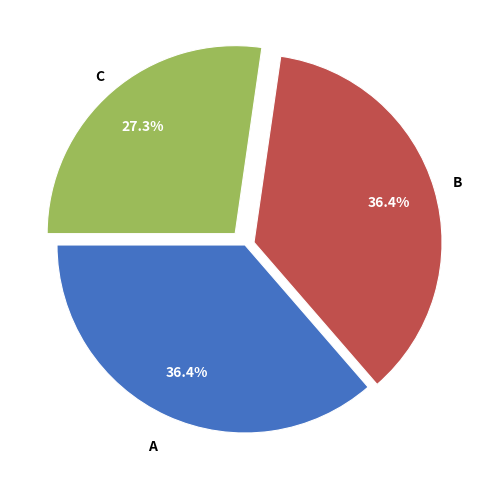

Is there a majority slice in this chart?

No